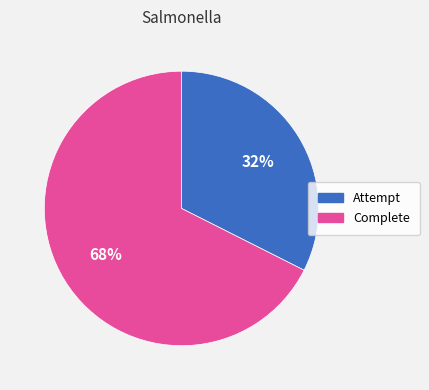

Between Attempt and Complete, which is larger?

Complete